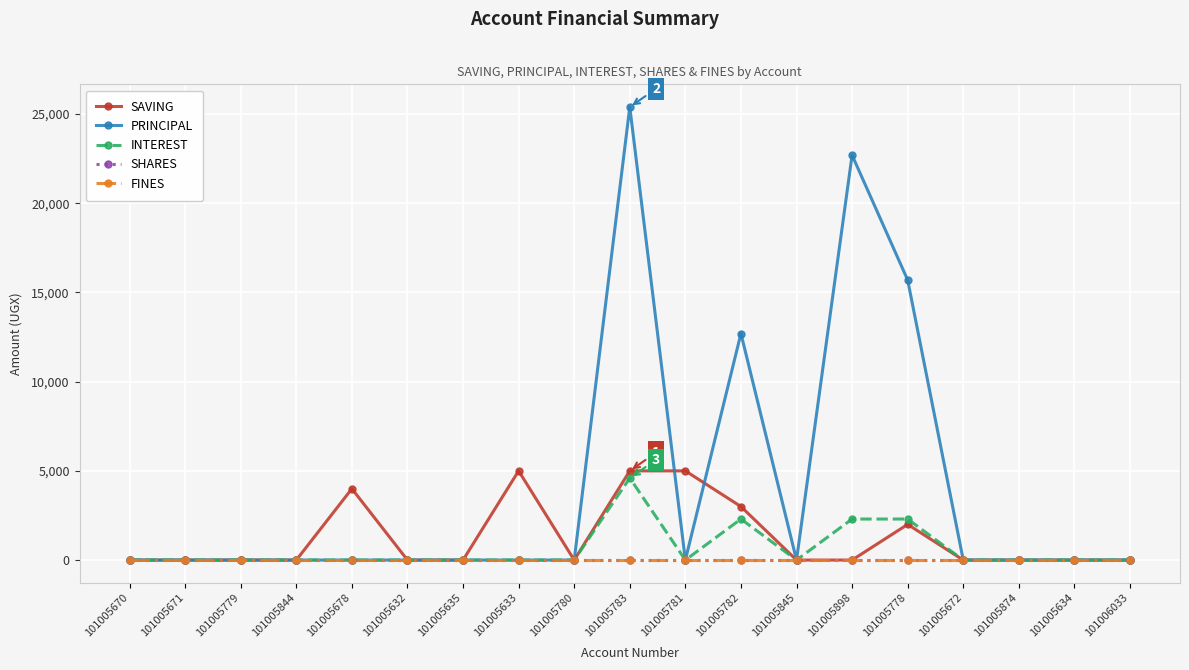

List the series in order of their peak value, lowest first.

SHARES, FINES, INTEREST, SAVING, PRINCIPAL